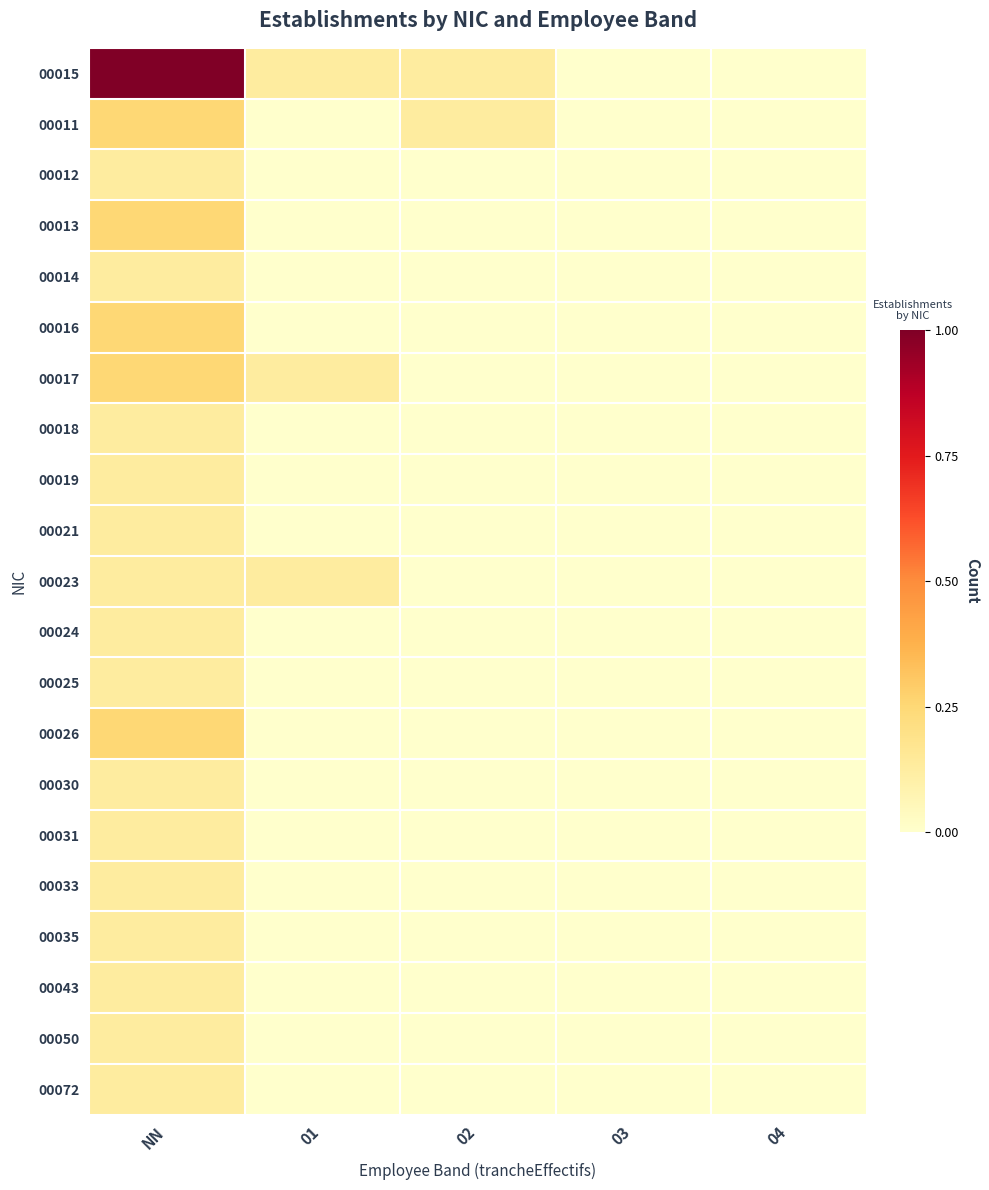

Reading left to right, list all the values displayed in this chart.

00015: NN=1.0	01=0.1	02=0.1	03=0.0	04=0.0
00011: NN=0.2	01=0.0	02=0.1	03=0.0	04=0.0
00012: NN=0.1	01=0.0	02=0.0	03=0.0	04=0.0
00013: NN=0.2	01=0.0	02=0.0	03=0.0	04=0.0
00014: NN=0.1	01=0.0	02=0.0	03=0.0	04=0.0
00016: NN=0.2	01=0.0	02=0.0	03=0.0	04=0.0
00017: NN=0.2	01=0.1	02=0.0	03=0.0	04=0.0
00018: NN=0.1	01=0.0	02=0.0	03=0.0	04=0.0
00019: NN=0.1	01=0.0	02=0.0	03=0.0	04=0.0
00021: NN=0.1	01=0.0	02=0.0	03=0.0	04=0.0
00023: NN=0.1	01=0.1	02=0.0	03=0.0	04=0.0
00024: NN=0.1	01=0.0	02=0.0	03=0.0	04=0.0
00025: NN=0.1	01=0.0	02=0.0	03=0.0	04=0.0
00026: NN=0.2	01=0.0	02=0.0	03=0.0	04=0.0
00030: NN=0.1	01=0.0	02=0.0	03=0.0	04=0.0
00031: NN=0.1	01=0.0	02=0.0	03=0.0	04=0.0
00033: NN=0.1	01=0.0	02=0.0	03=0.0	04=0.0
00035: NN=0.1	01=0.0	02=0.0	03=0.0	04=0.0
00043: NN=0.1	01=0.0	02=0.0	03=0.0	04=0.0
00050: NN=0.1	01=0.0	02=0.0	03=0.0	04=0.0
00072: NN=0.1	01=0.0	02=0.0	03=0.0	04=0.0